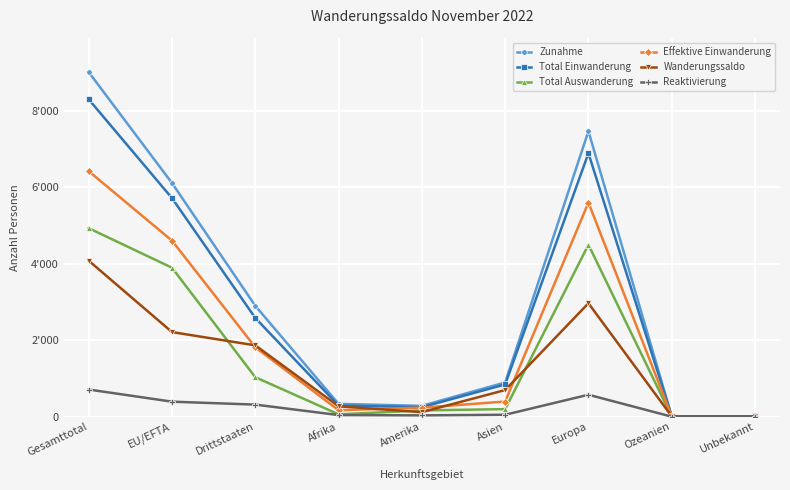

What are all the series names shown in the legend?

Zunahme, Total Einwanderung, Total Auswanderung, Effektive Einwanderung, Wanderungssaldo, Reaktivierung